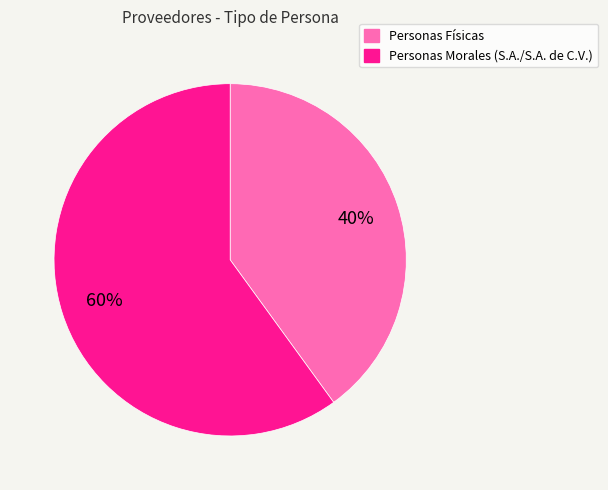

Is there a majority slice in this chart?

Yes